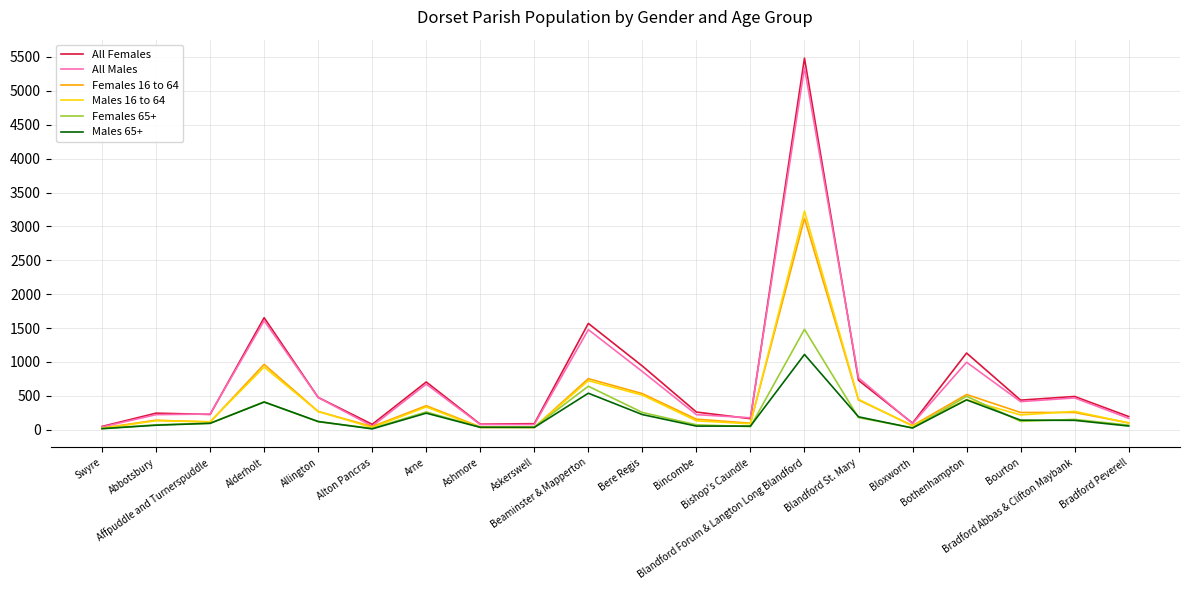

How many lines are shown in the chart?

6